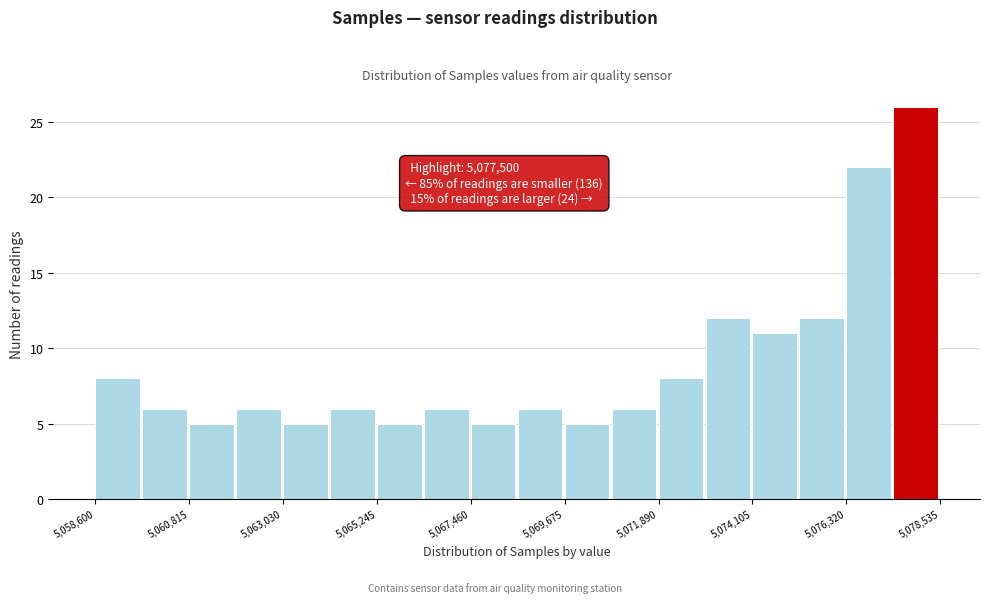

Around what value on the x-axis is the tallest bar? Give the approximate position of its centre, as read against the axis.

5078000